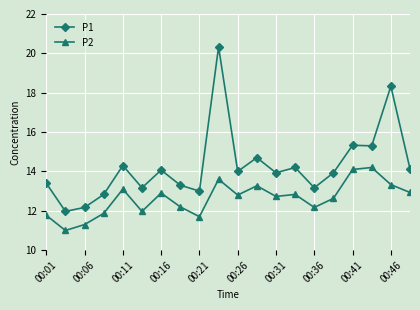

Reading right to left, extract all data points from this chart.

P1: 14.1	18.3	15.3	15.3	13.9	13.2	14.2	13.9	14.7	14.0	20.3	13.0	13.3	14.1	13.2	14.3	12.8	12.2	12.0	13.4
P2: 12.9	13.3	14.2	14.1	12.6	12.2	12.8	12.7	13.3	12.8	13.6	11.7	12.2	12.9	12.0	13.1	11.9	11.3	11.0	11.8